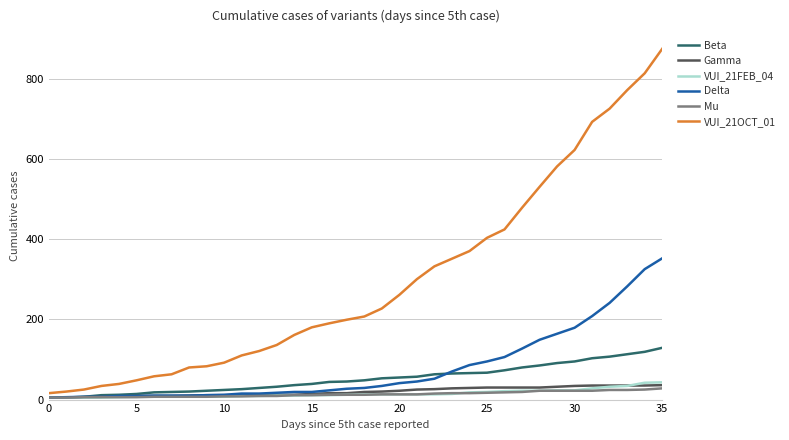

Which series has the largest total across all categories?

VUI_21OCT_01